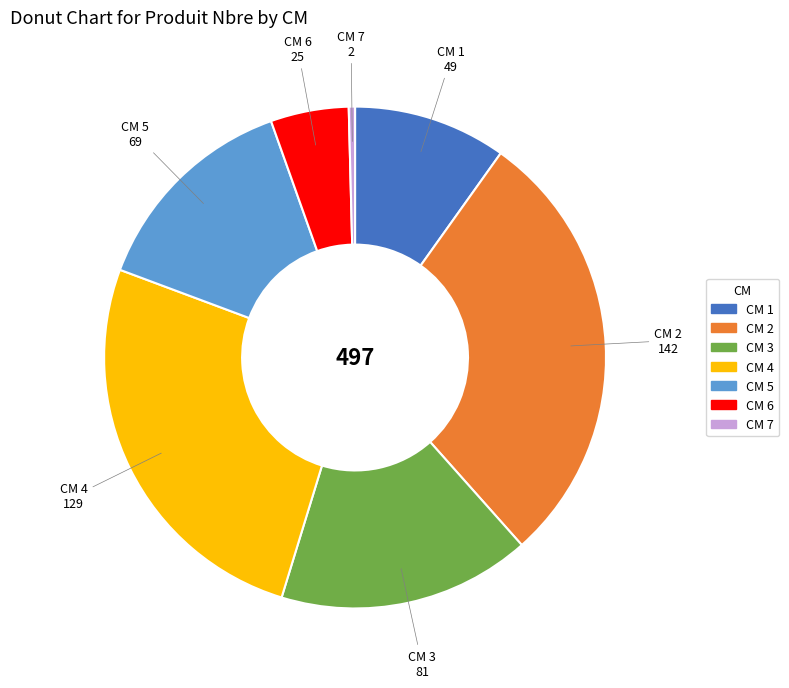

The CM 7 slice represents 0% of the pie. True or false?

True